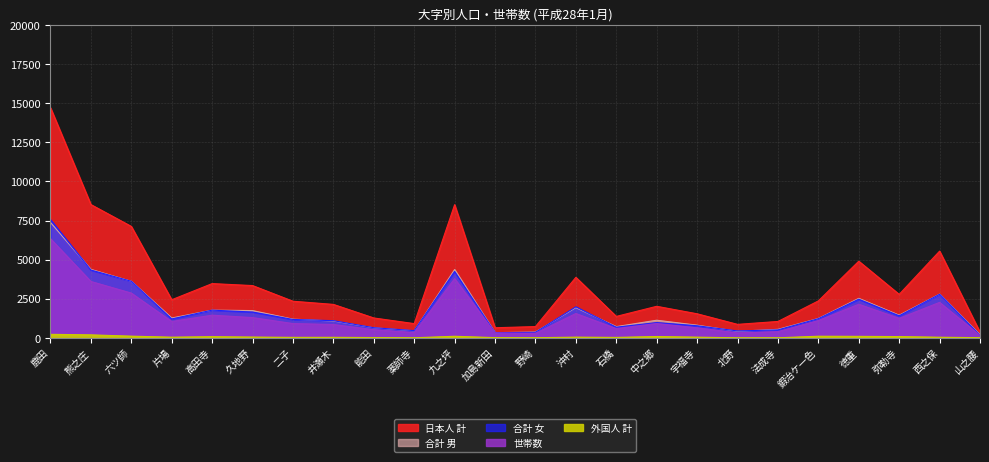

What are all the series names shown in the legend?

合計 男, 合計 女, 日本人 計, 外国人 計, 世帯数